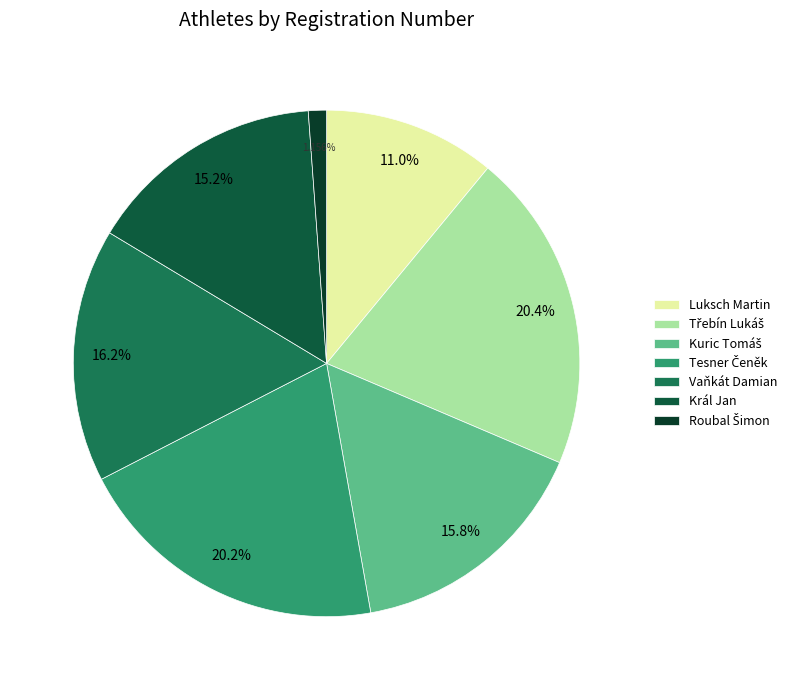

Count the number of slices in the pie.

7